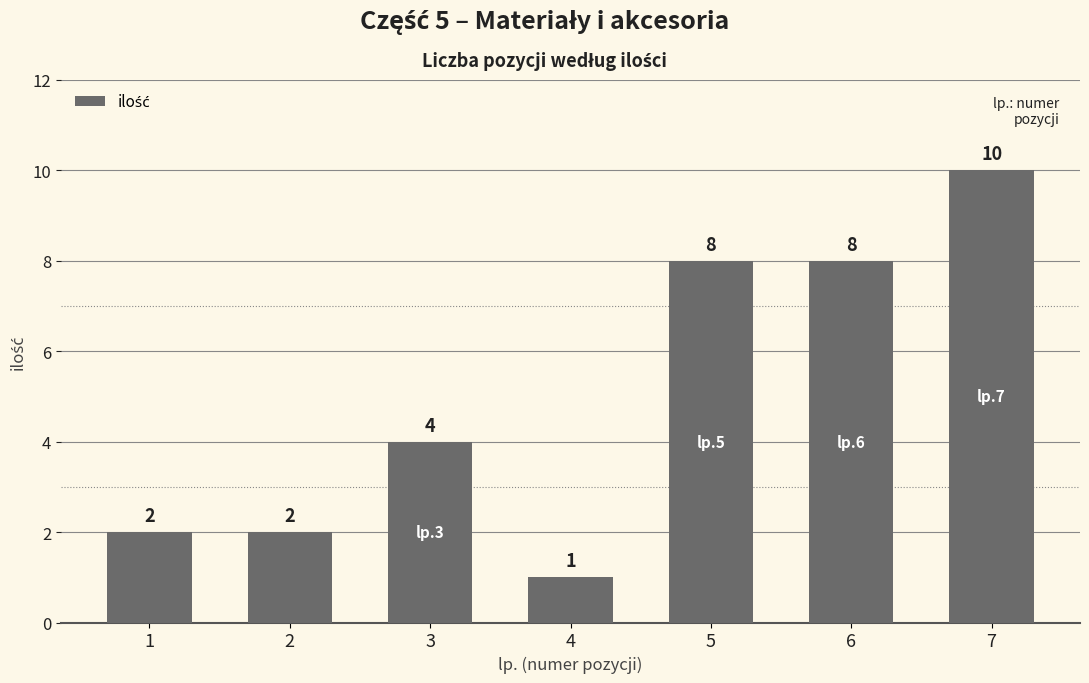

Are the bars grouped side by side (vs. stacked)?

No